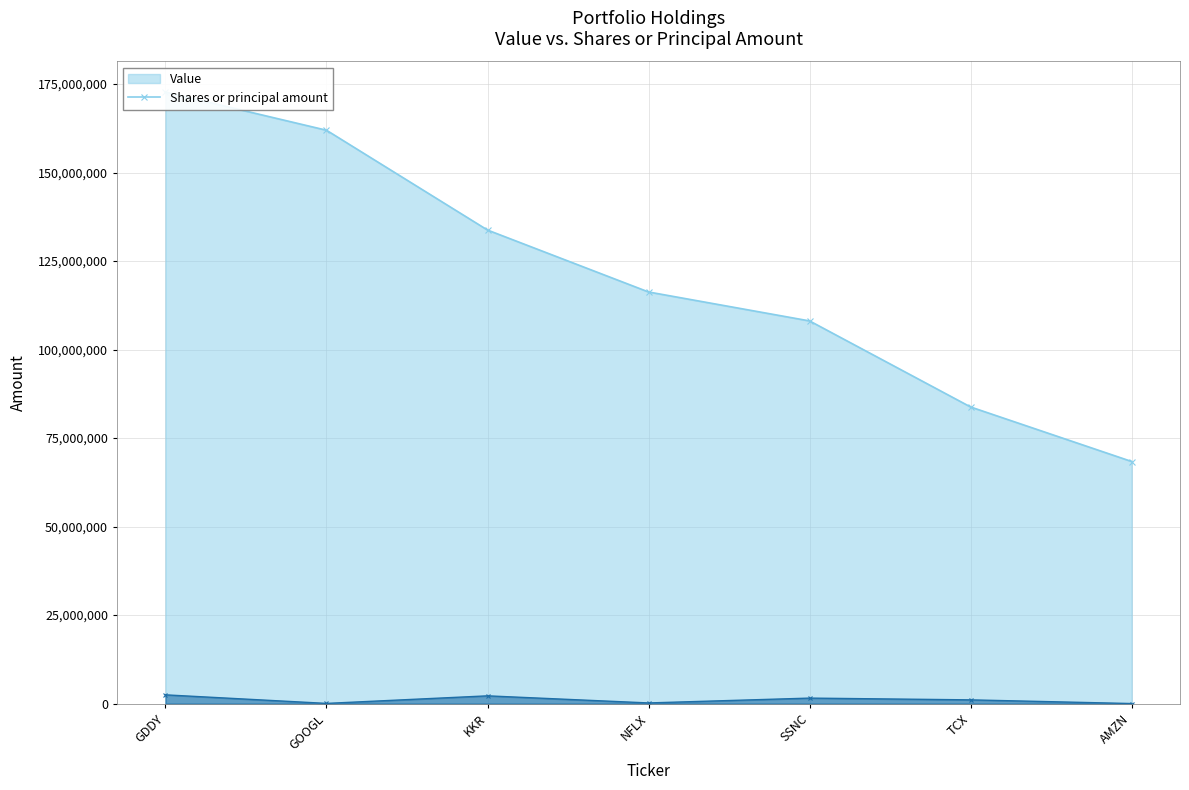

How many data points in Shares or principal amount are less than 1061223?

3